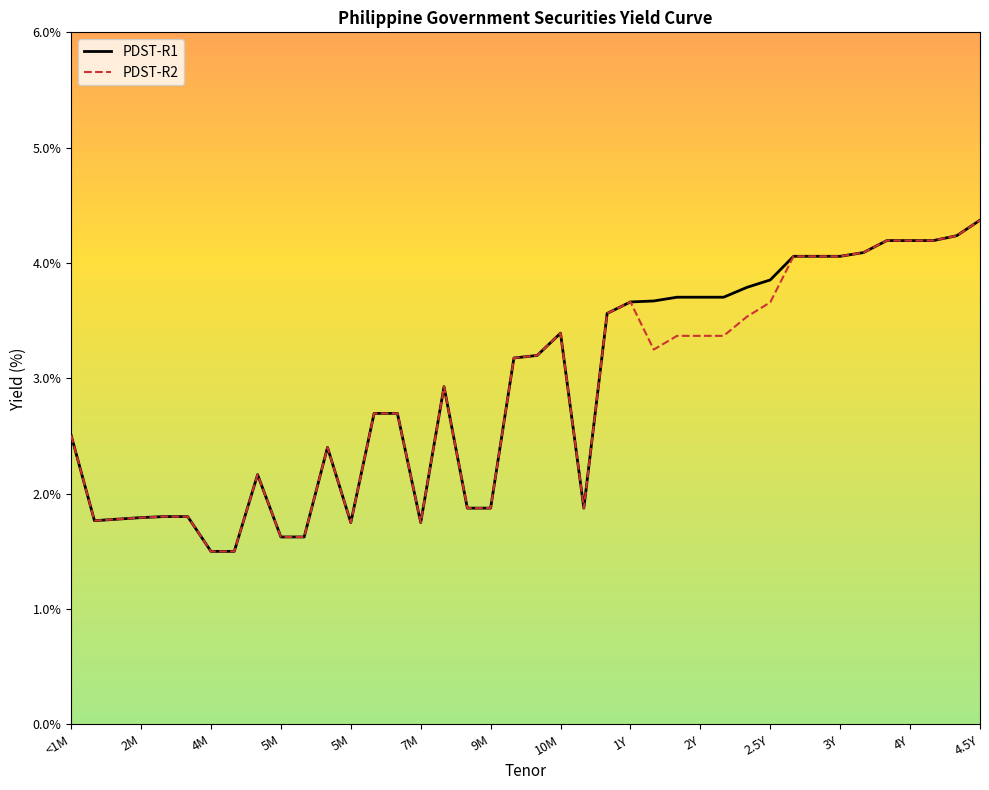

True or false: PDST-R1 has more than 1 interior local peaks.

True